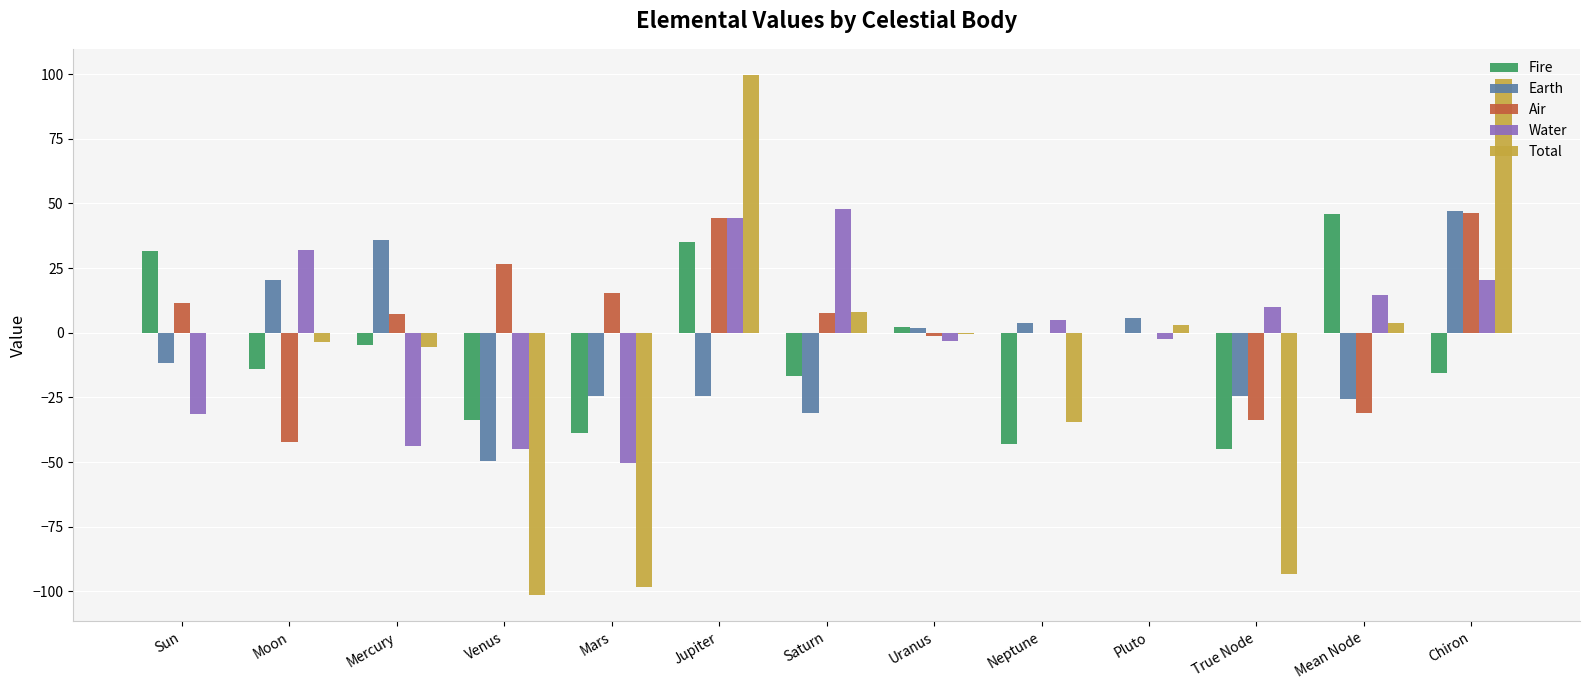

True or false: Earth has a value of -24.4 at True Node.

True